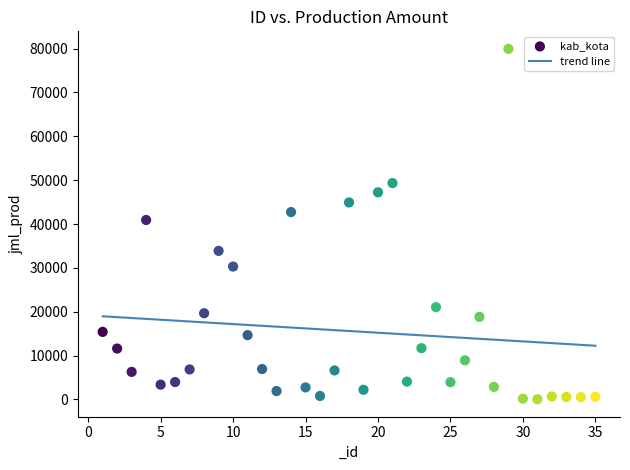

What is the range of Y values (max minus min)?

79907.6